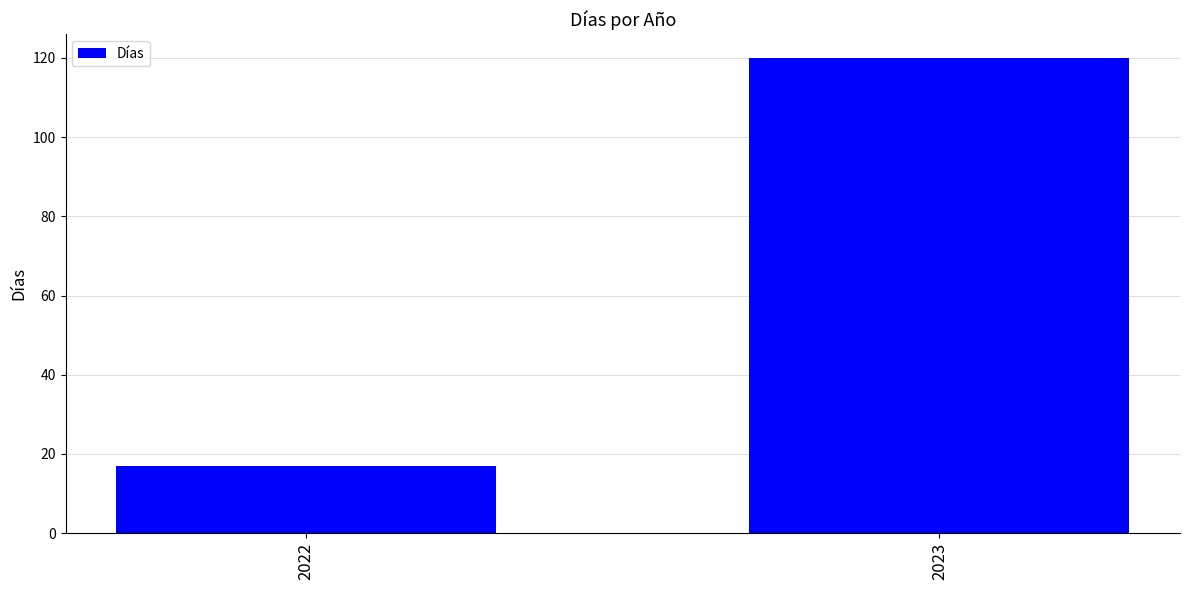

What is the minimum value shown in the chart?

17